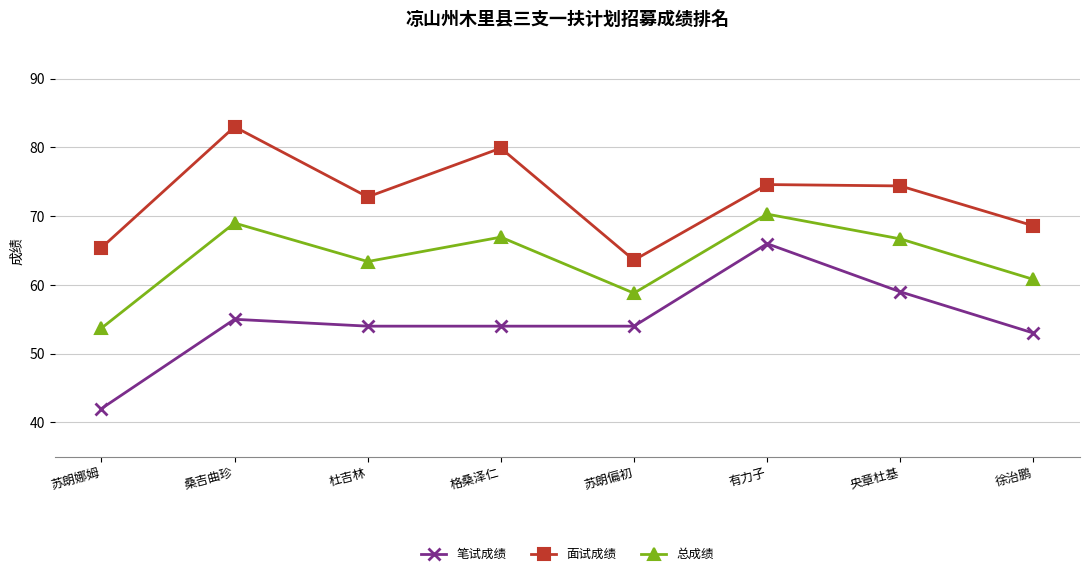

What is the label of the 3rd point from the left?

杜吉林